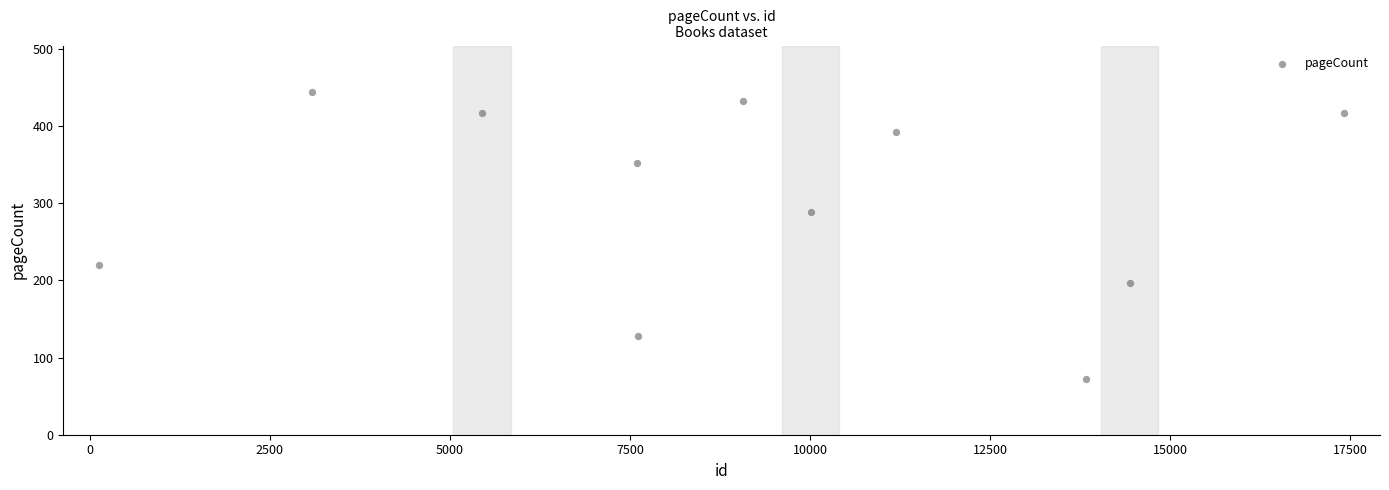

What is the range of Y values (max minus min)?

372